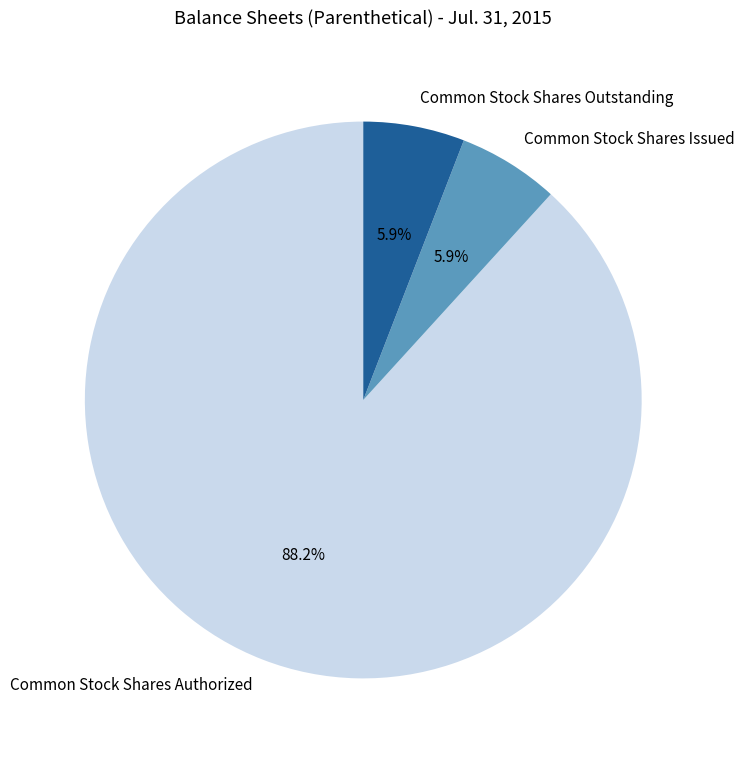

Approximately how many times larger is the value at Common Stock Shares Outstanding compared to Common Stock Shares Issued?

1.0